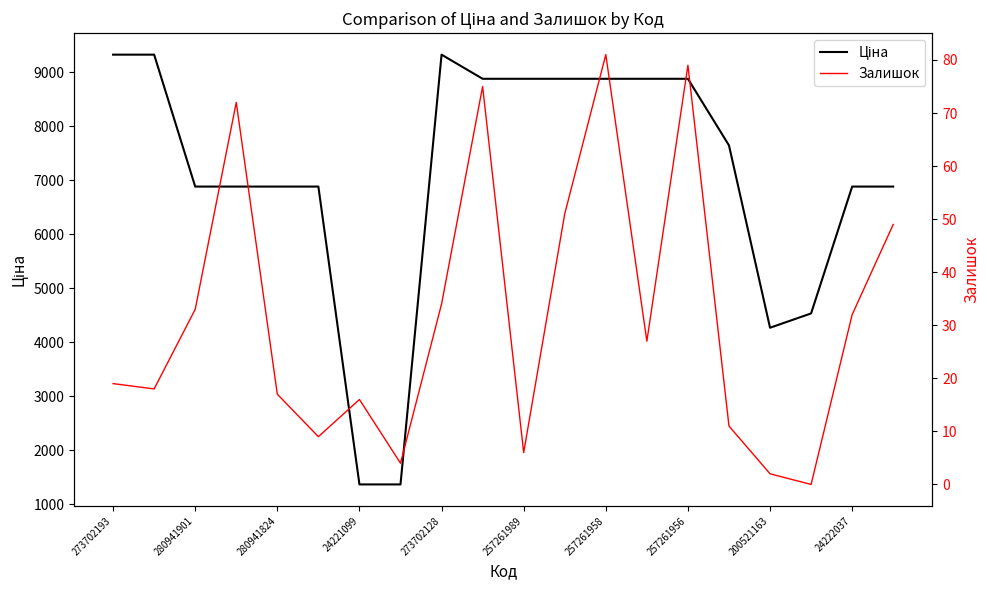

List the series in order of their overall mean, lowest first.

Залишок, Ціна